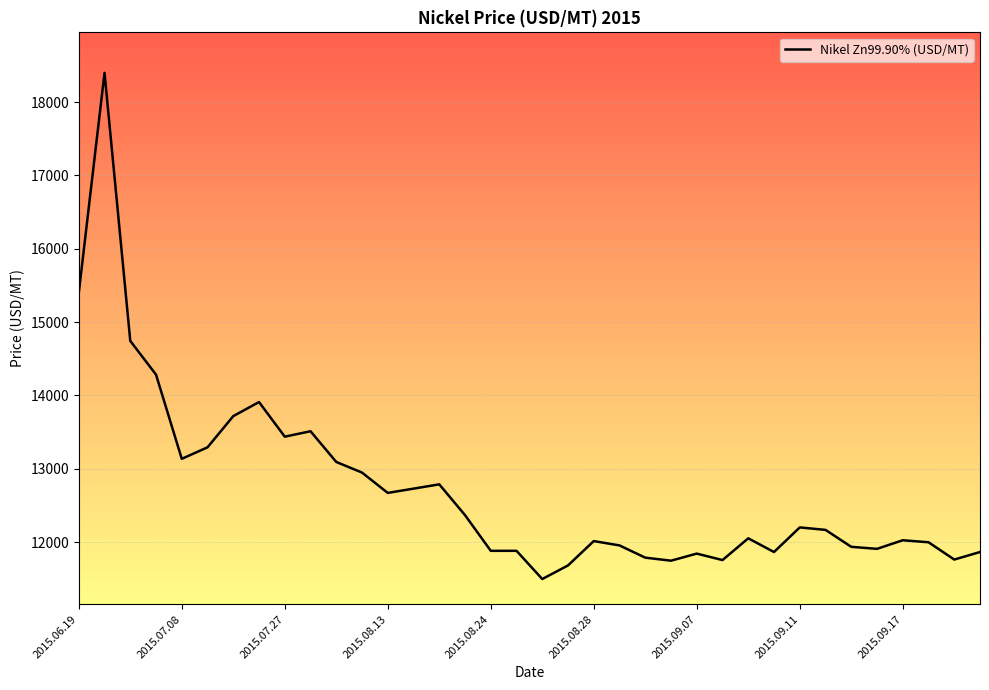

How many values are below 12165?

18